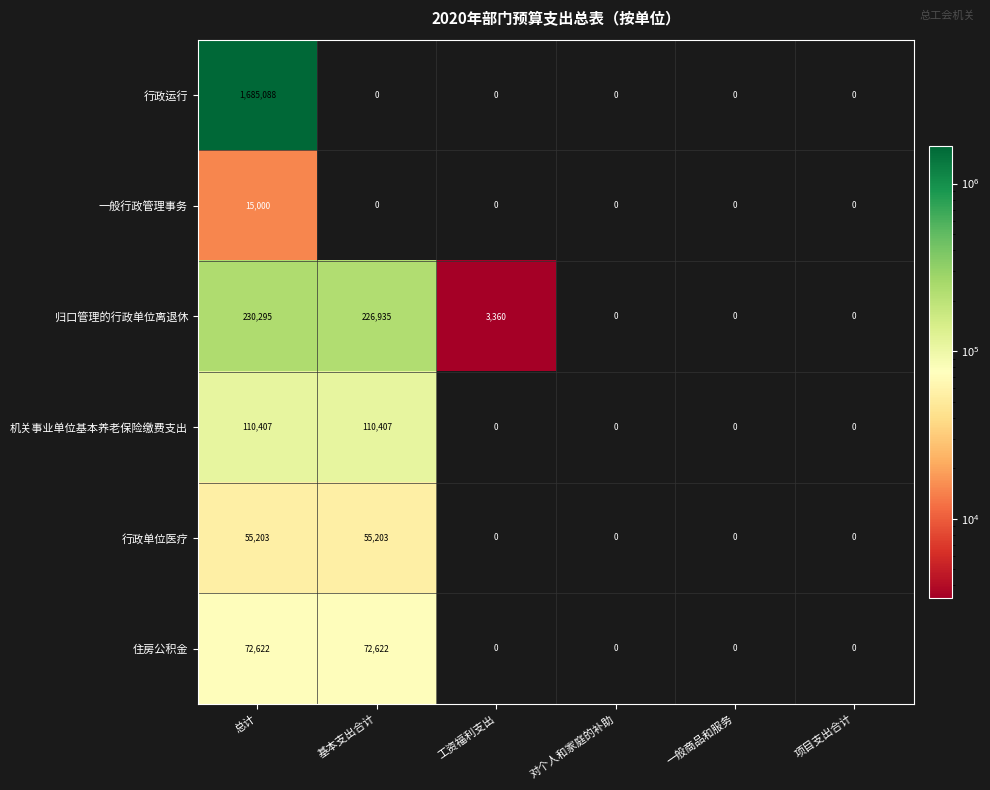

What is the difference between the maximum and minimum values in the 归口管理的行政单位离退休 series?

230295